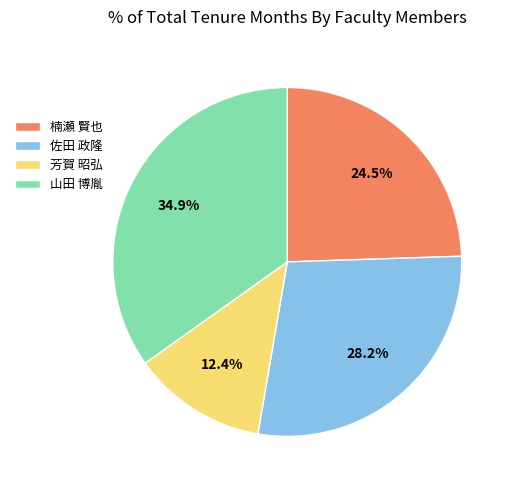

True or false: 芳賀 昭弘 accounts for 23% of the total.

False